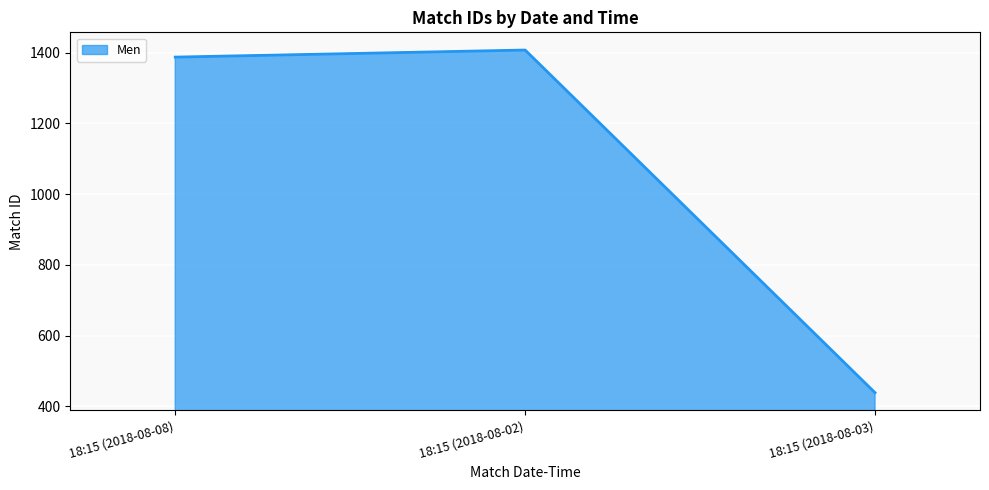

True or false: the data shows 1407 at 18:15 (2018-08-02).

True